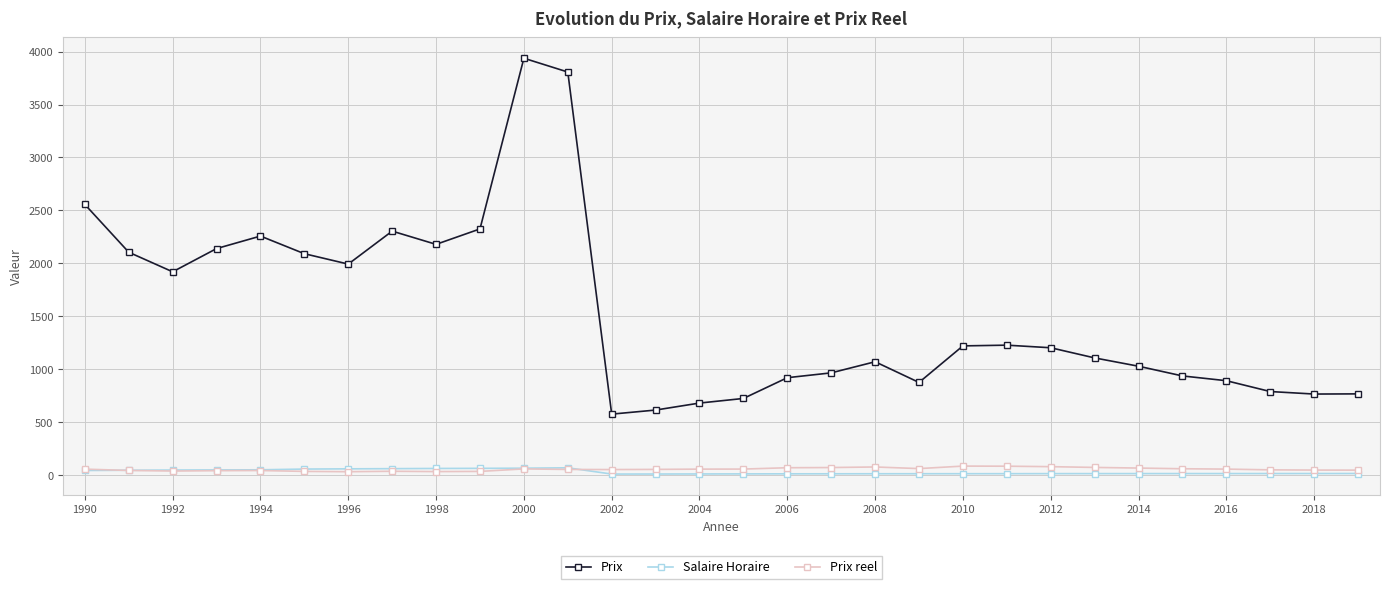

What is the maximum value for Prix?

3937.0